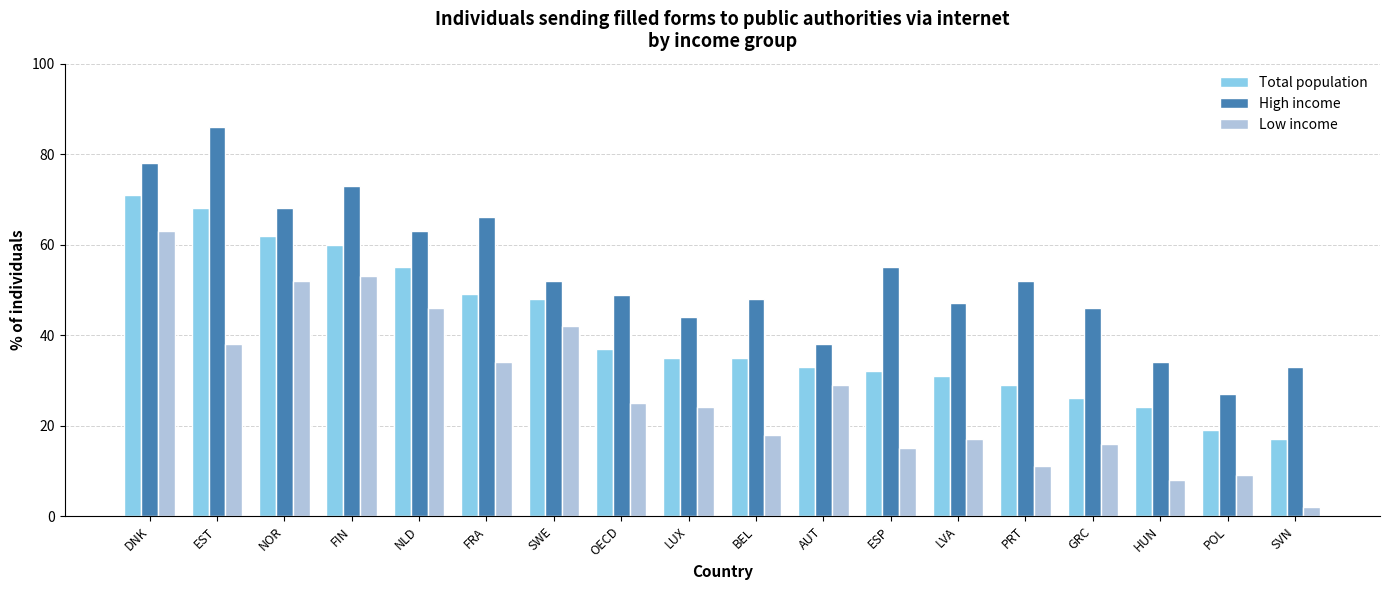

What is the value of the Total population bar at the 7th from the left?

48.0